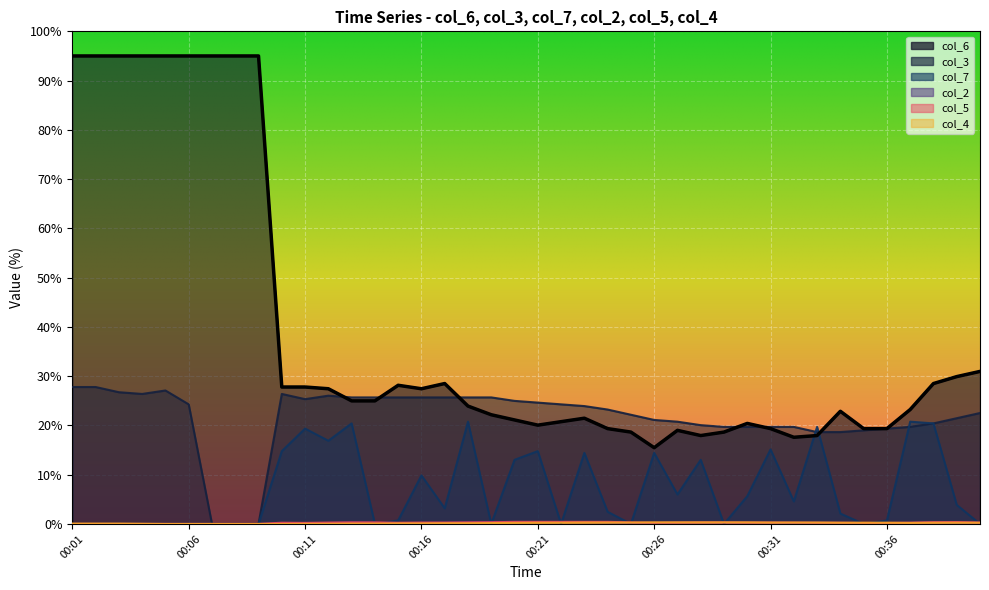

What is the sum of the col_6 values at 00:12 and 00:38?

55.9